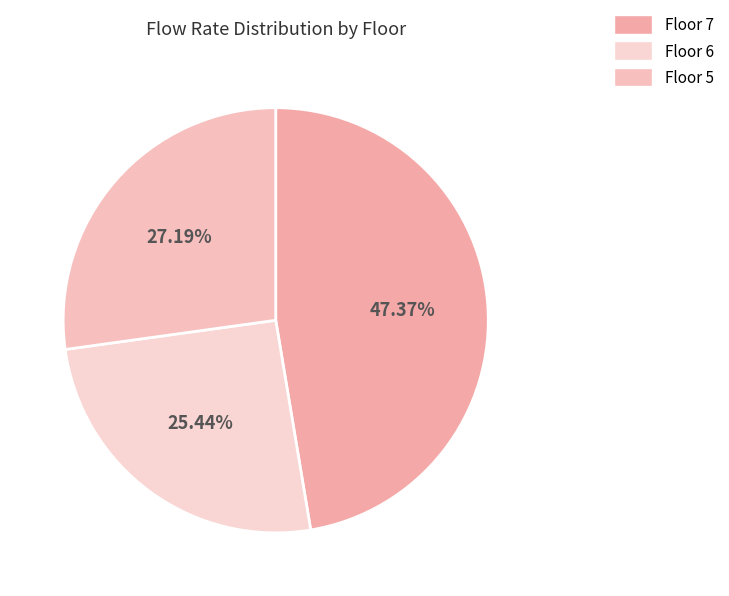

How many slices are in this pie chart?

3